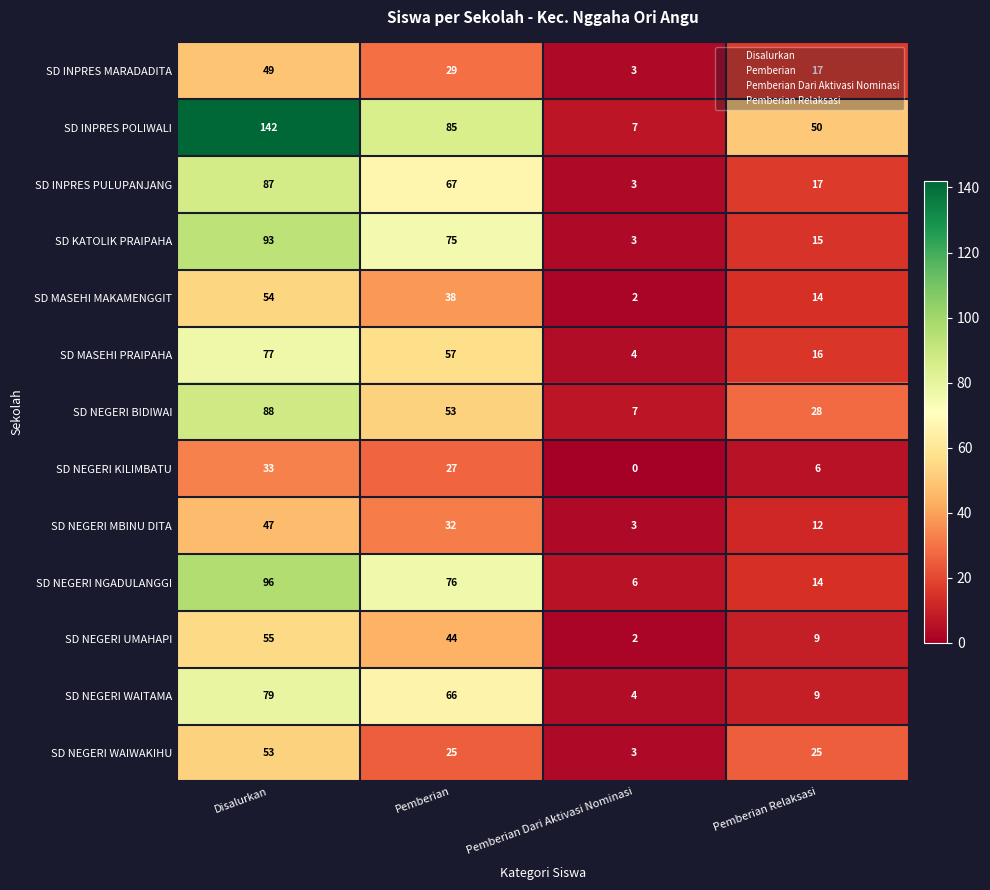

What is the approximate value of SD NEGERI NGADULANGGI at Pemberian Relaksasi, to the nearest 10?

10